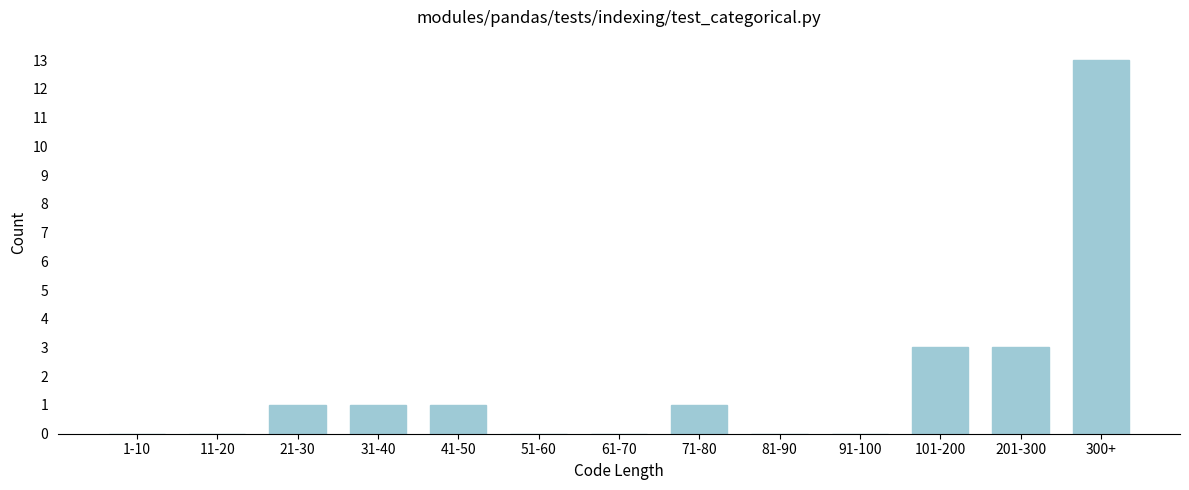

Reading left to right, transcribe all the data shown in this chart.

1-10=0	11-20=0	21-30=1	31-40=1	41-50=1	51-60=0	61-70=0	71-80=1	81-90=0	91-100=0	101-200=3	201-300=3	300+=13